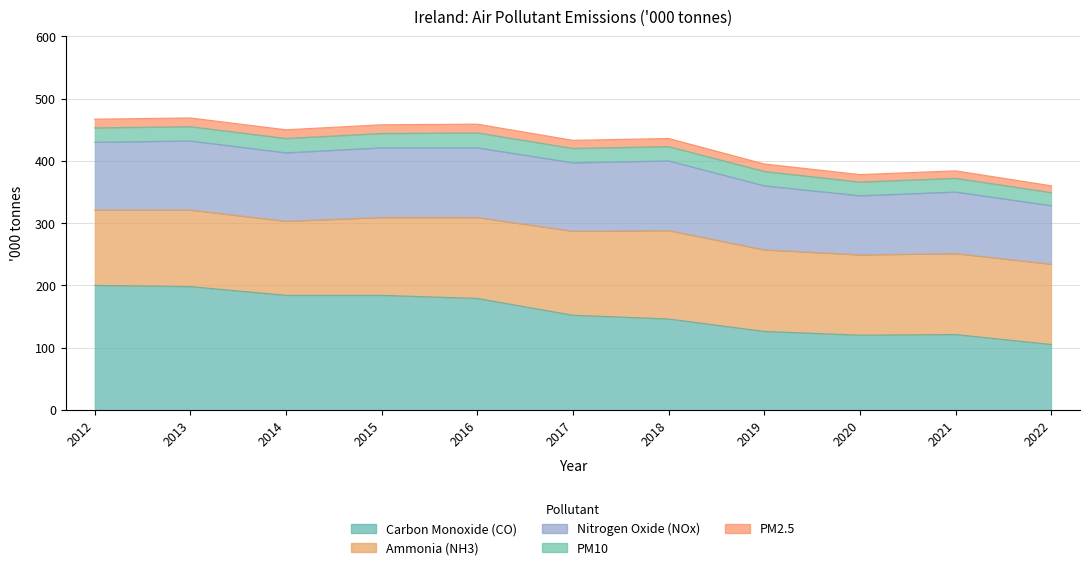

How many data points does each series have?

11